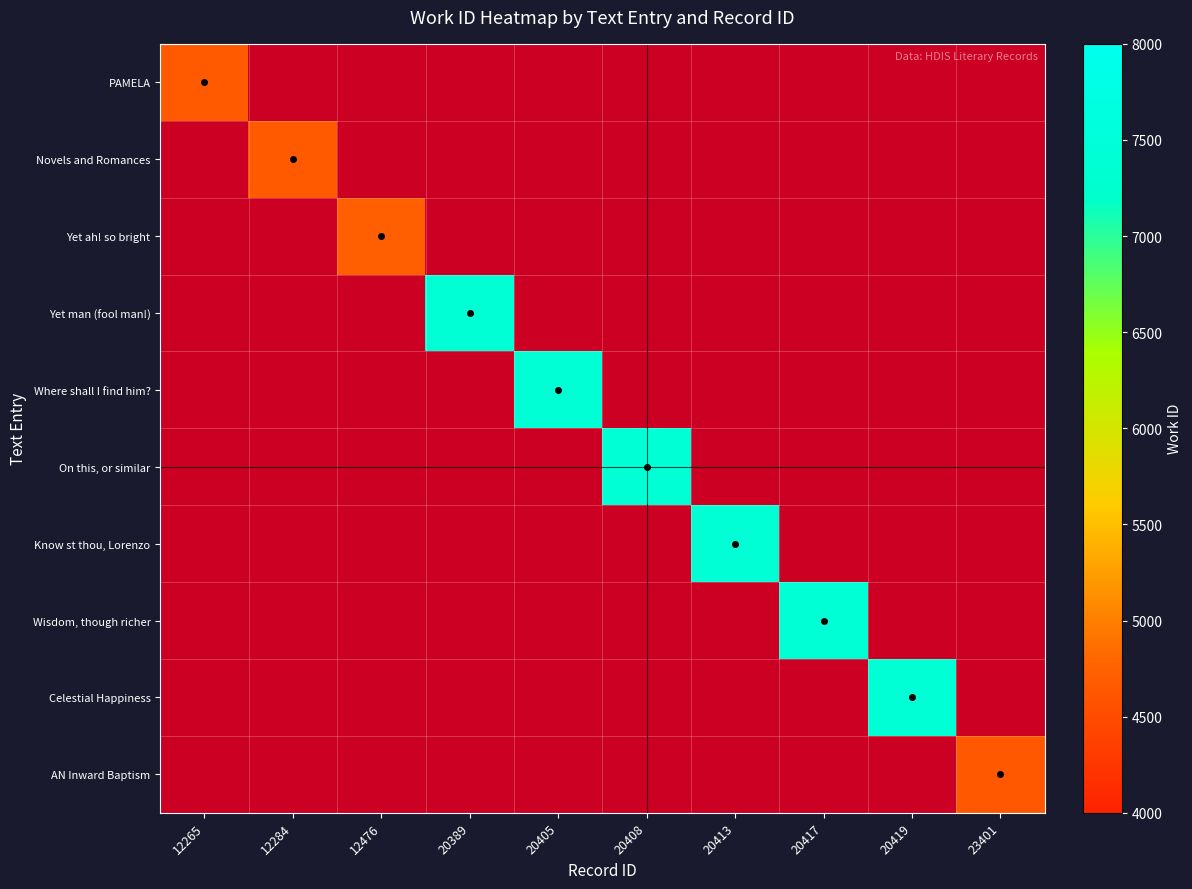

Which series has the largest total across all categories?

Where shall I find him?